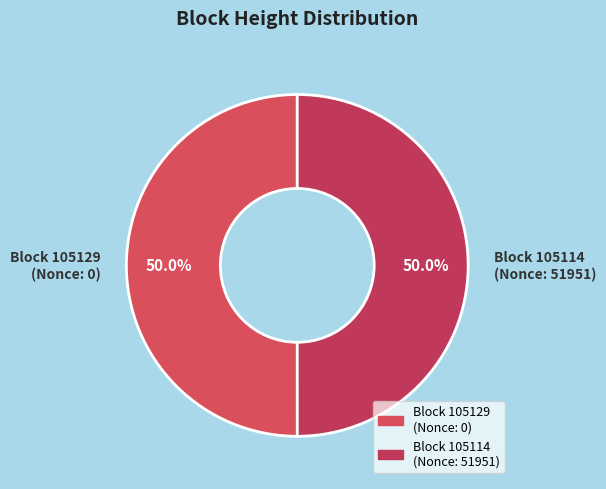

Which category has the biggest portion of the pie?

105114